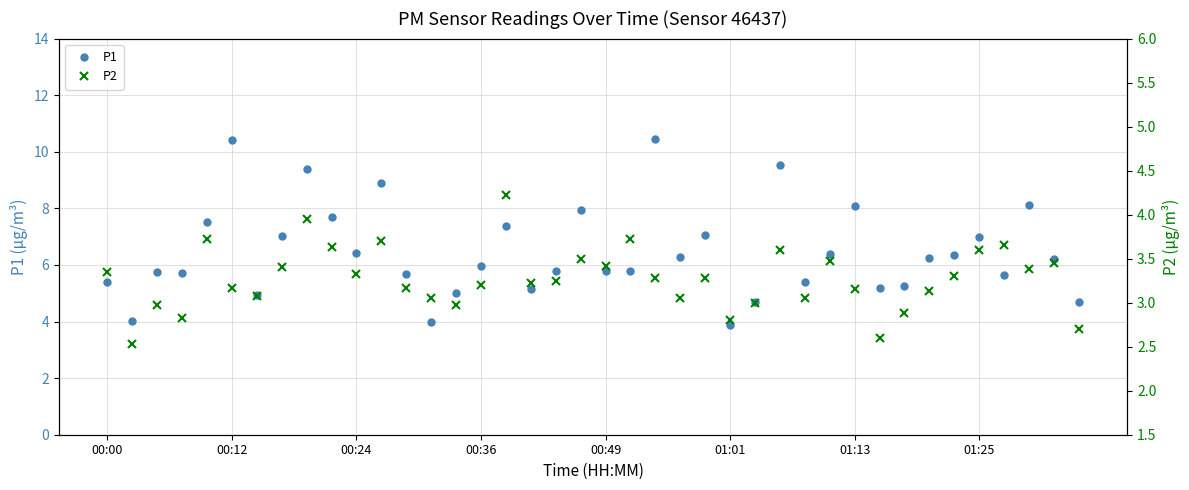

What is the minimum value for P1?

3.9